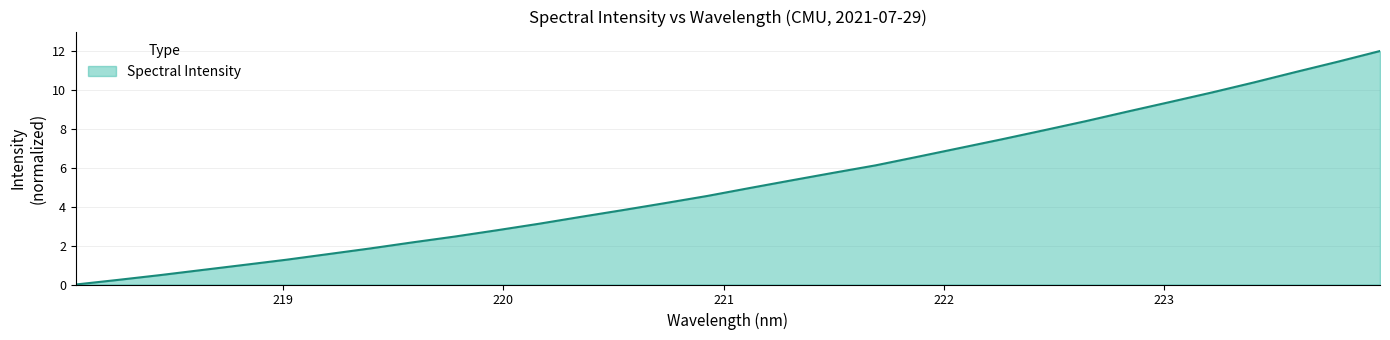

What is the difference between the maximum and minimum values?

12.0